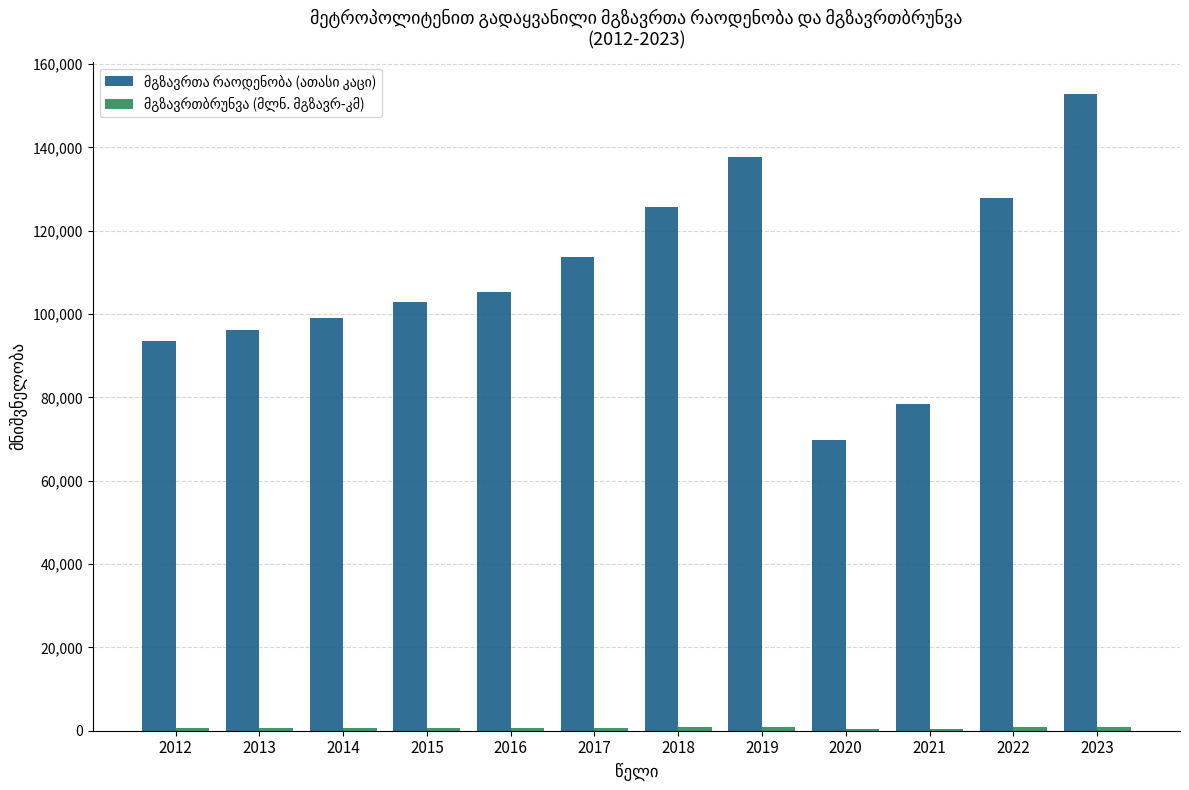

At which category is the sum across all series the highest?

2023